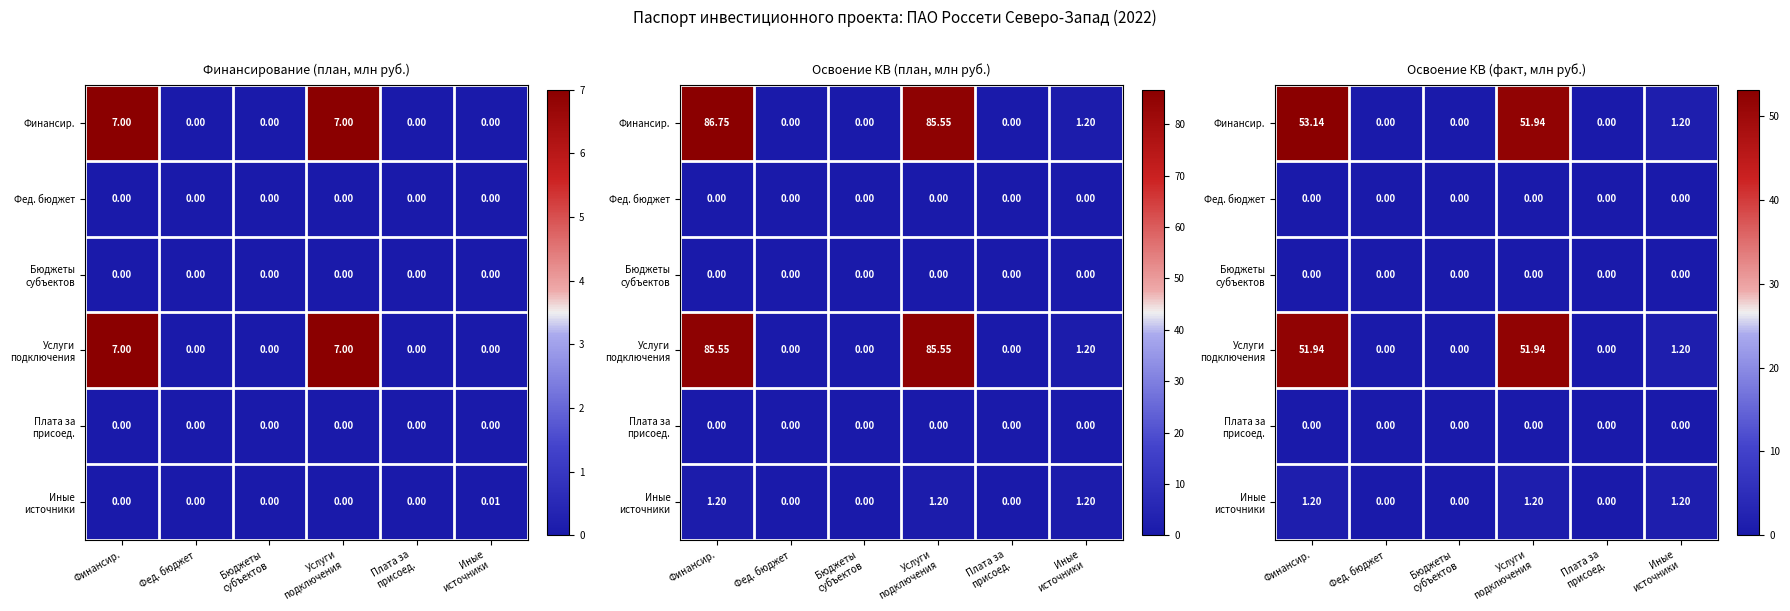

True or false: Иные источники has a value of -0.4 at Плата за присоед..

False